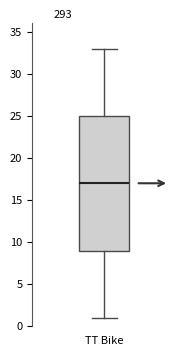

Transcribe this box plot: give where the median line is, the range the box spans, and where the two whiskers end, as read against the y-axis. The values are not printed on the chart, so give them approximately, as read against the axis.

median 17, box 9 to 25, whiskers 1 to 33